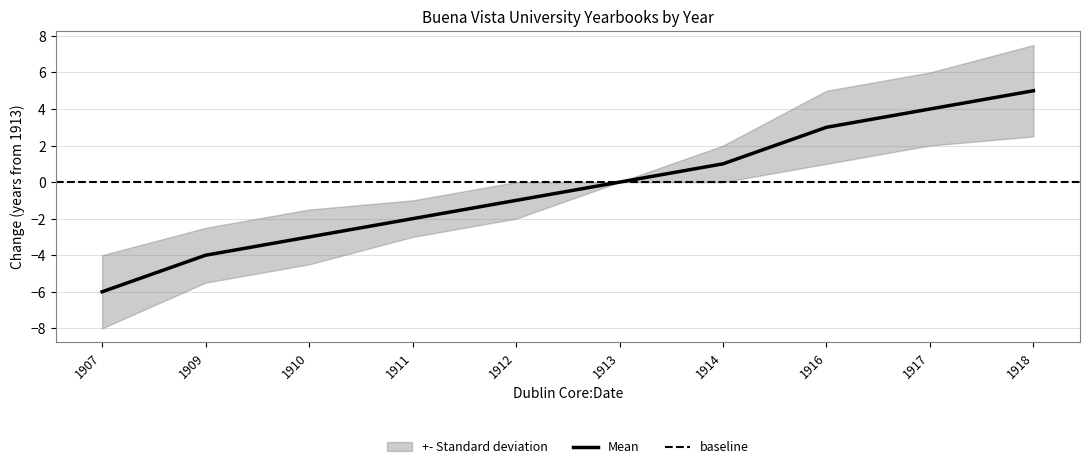

Count the number of categories in the chart.

10